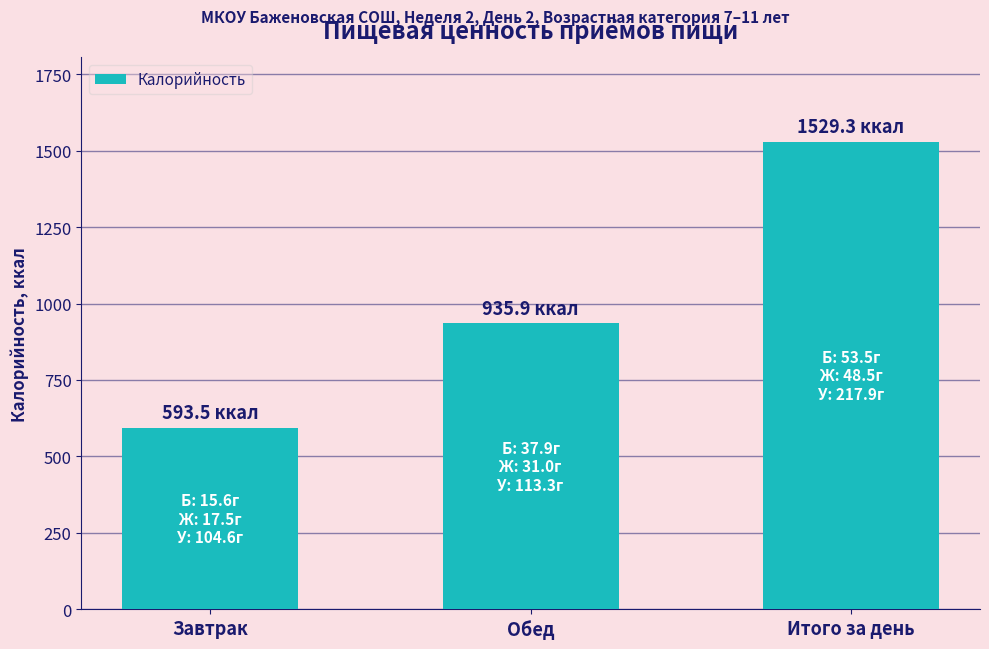

True or false: the data shows 935.9 at Обед.

True